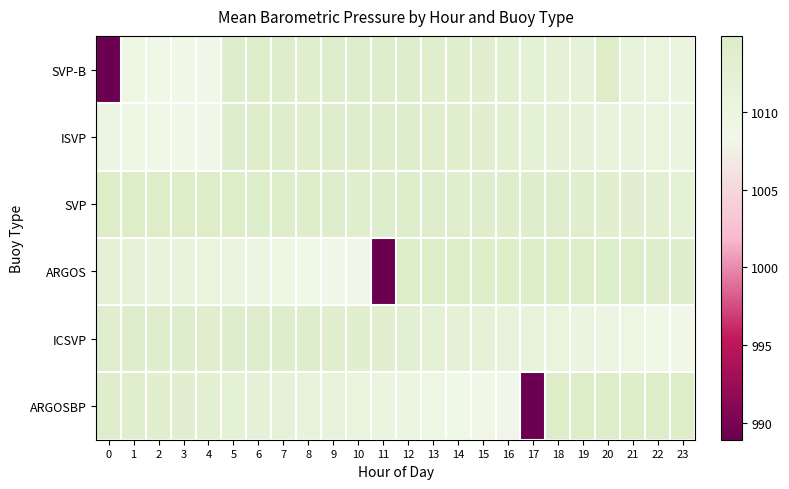

What is the smallest value displayed?

988.9